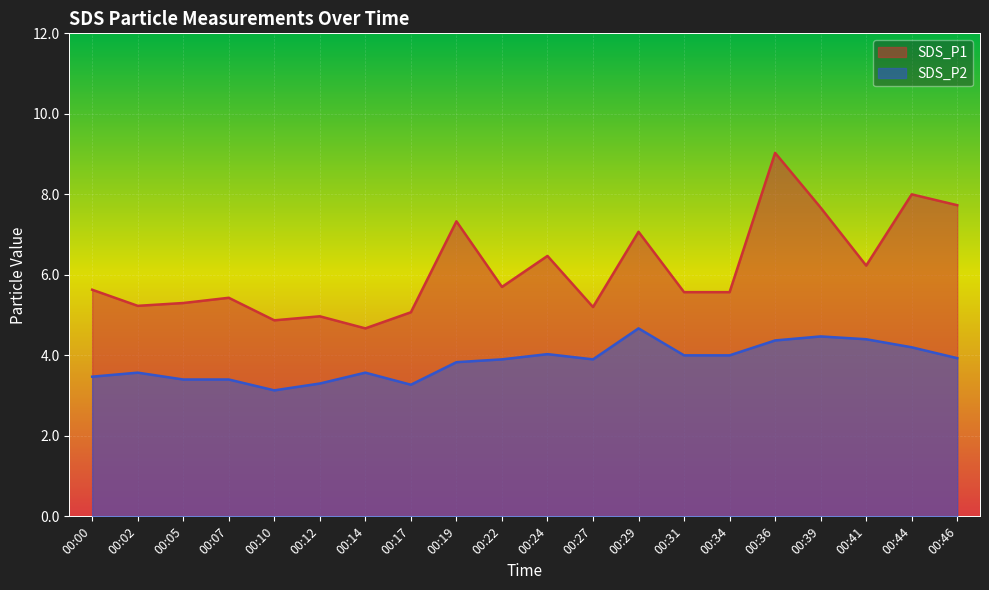

True or false: SDS_P2 and SDS_P1 intersect in this chart.

False